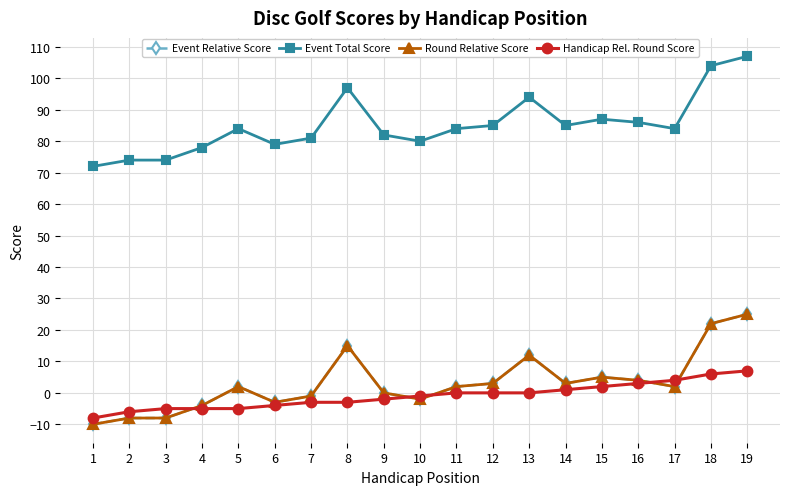

Is this an area chart (filled region under the line)?

No